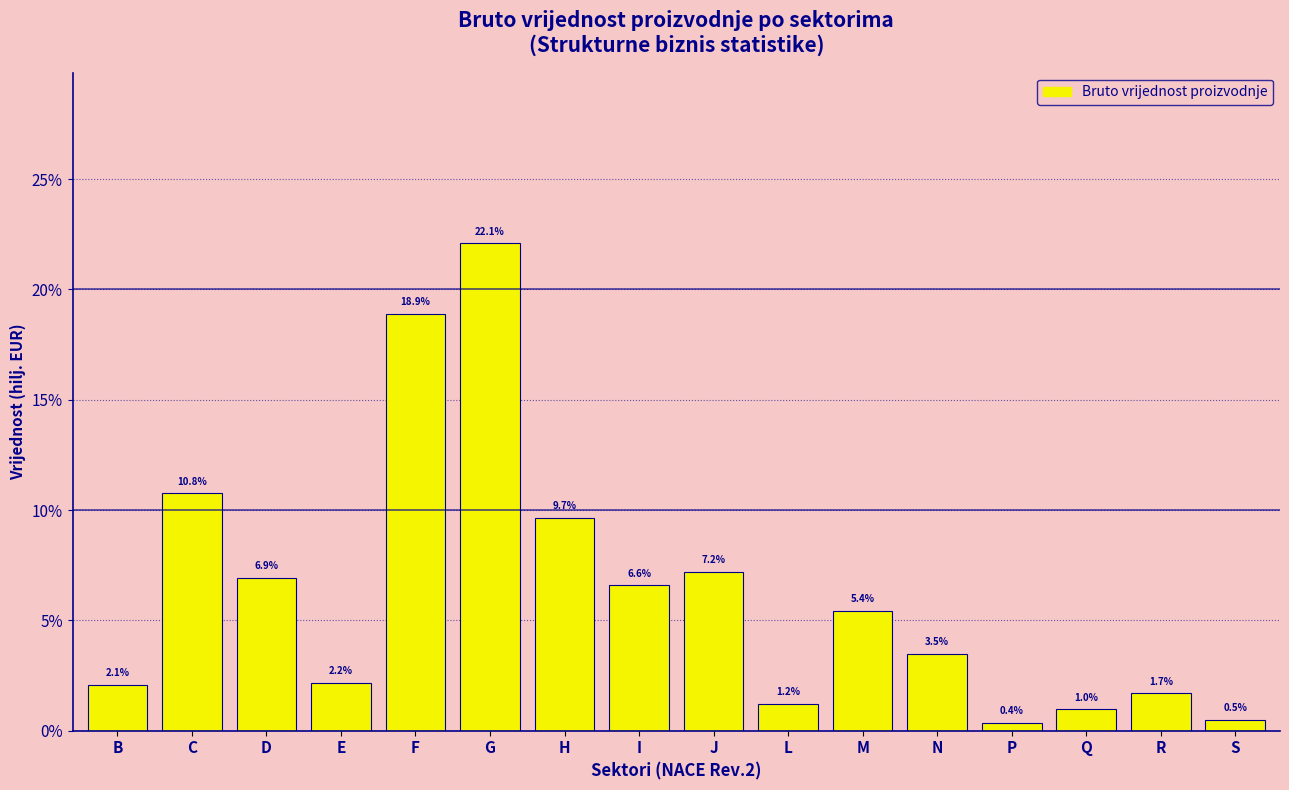

Reading left to right, list all the values displayed in this chart.

B=2.1	C=10.8	D=6.9	E=2.2	F=18.9	G=22.1	H=9.7	I=6.6	J=7.2	L=1.2	M=5.4	N=3.5	P=0.4	Q=1.0	R=1.7	S=0.5